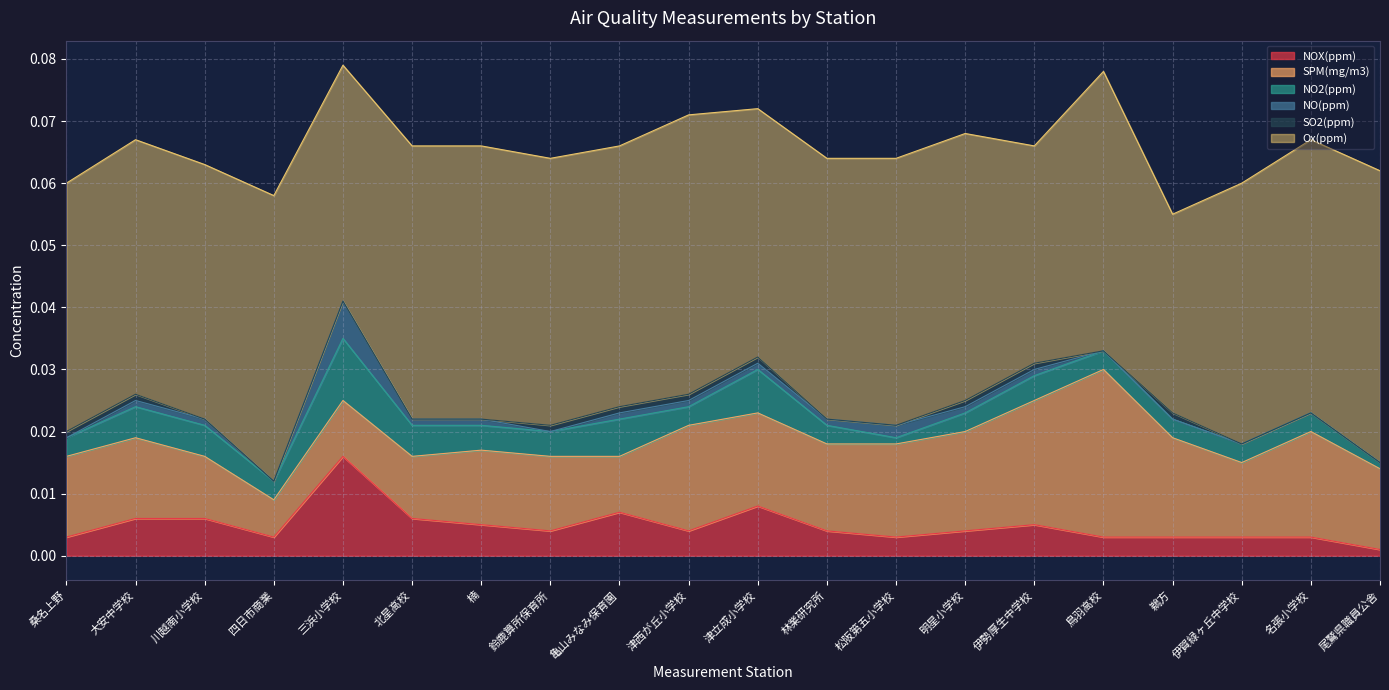

Which category has the lowest value in the NOX(ppm) series?

尾鷲県職員公舎